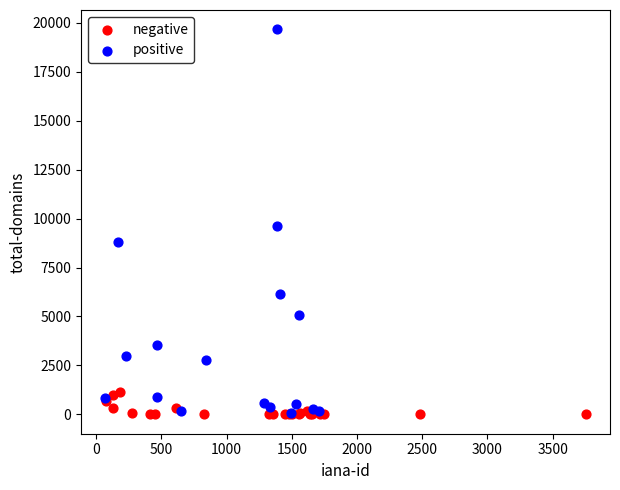

Which series has the largest Y range (max minus min)?

positive